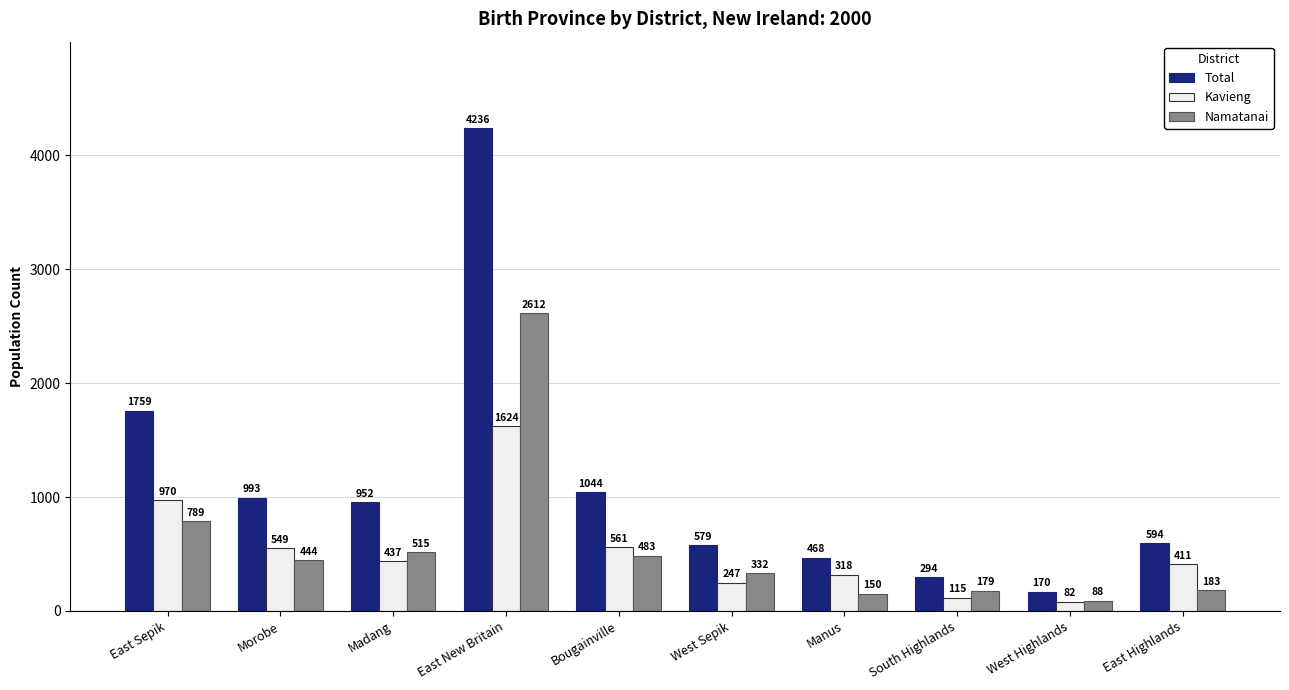

Which series has the largest total across all categories?

Total